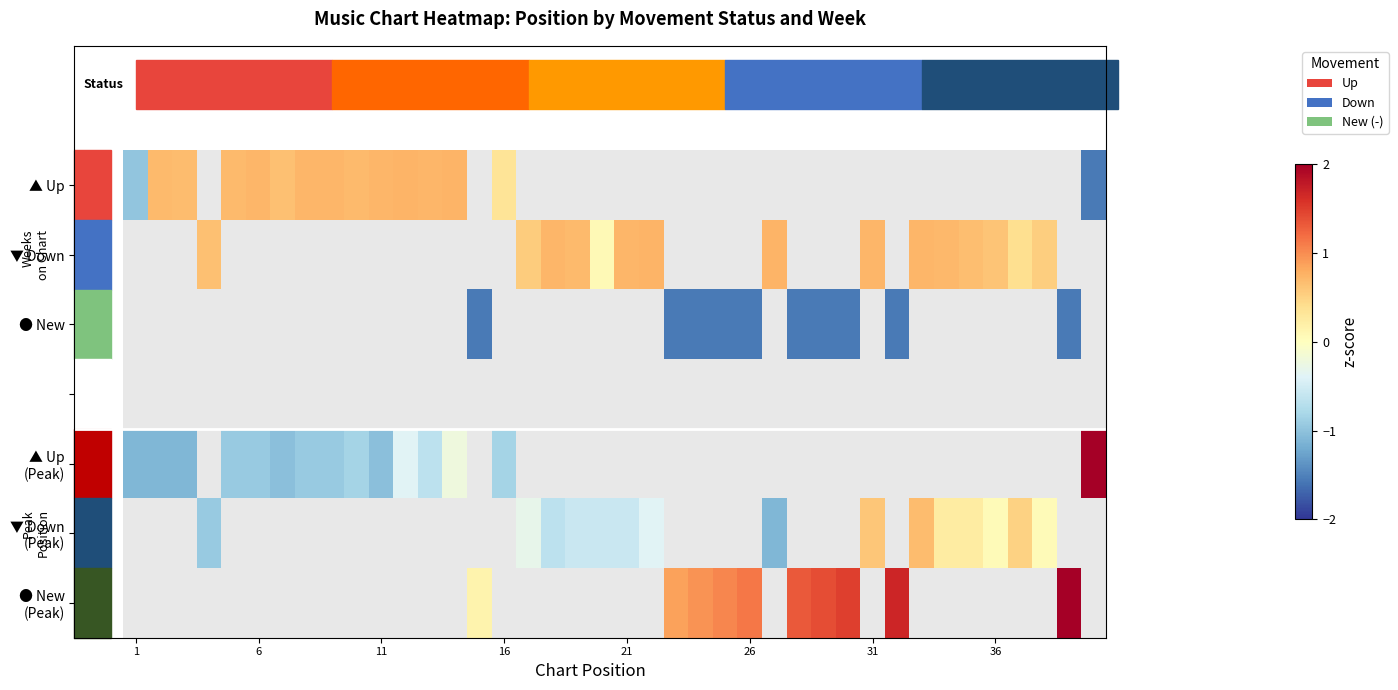

Which series has the largest range (max minus min)?

▲ Up (Peak)